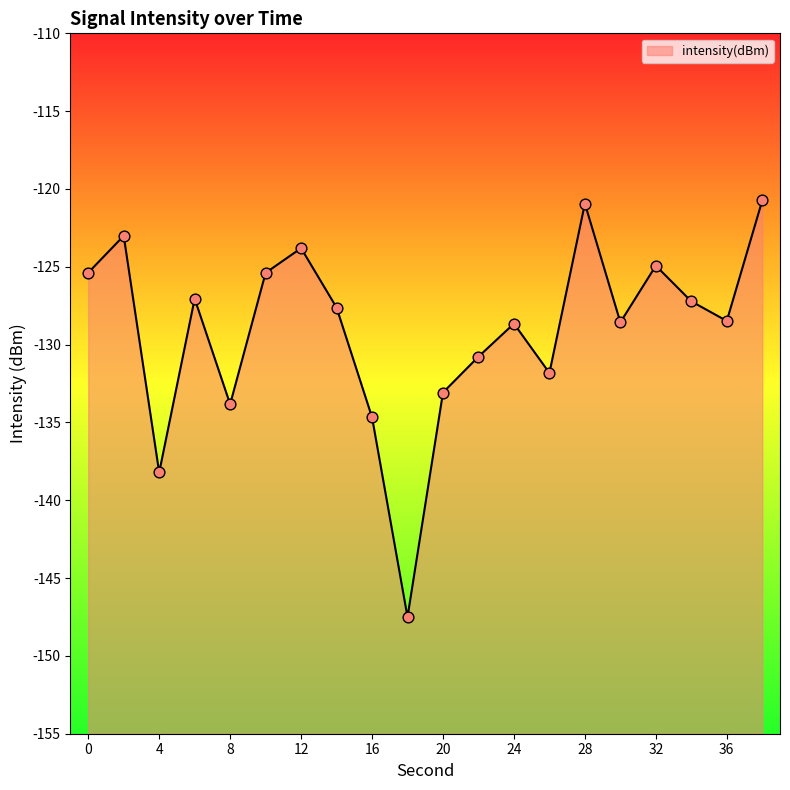

What is the change in value from 2 to 32?

-1.9